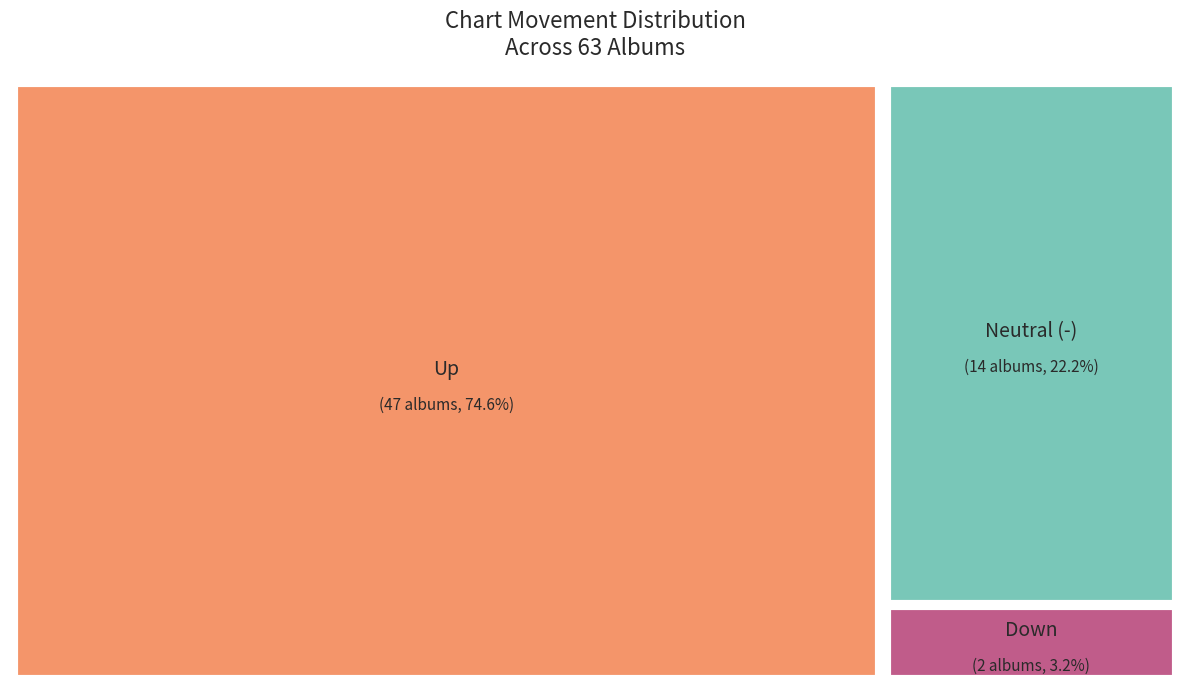

The - slice represents 29% of the pie. True or false?

False